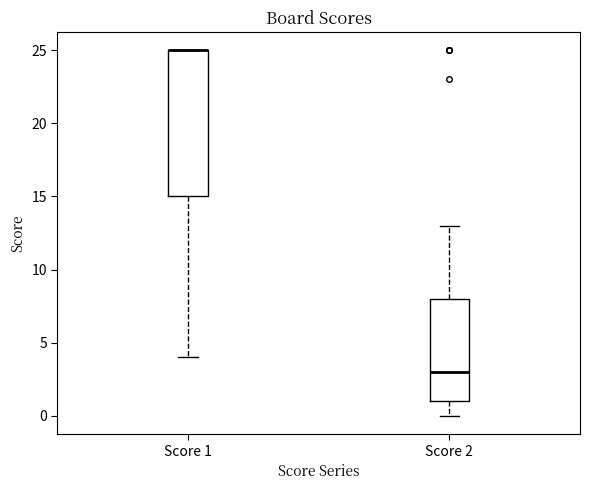

Reading left to right, read every box against the y-axis: the position of its median line, the range the box covers, and the ends of its whiskers. The values are not printed on the chart, so give them approximately, as read against the axis.

Score 1: median 25 (drawn on the box's upper edge), box 15 to 25, whiskers 4 to 25
Score 2: median 3, box 1 to 8, whiskers 0 to 13